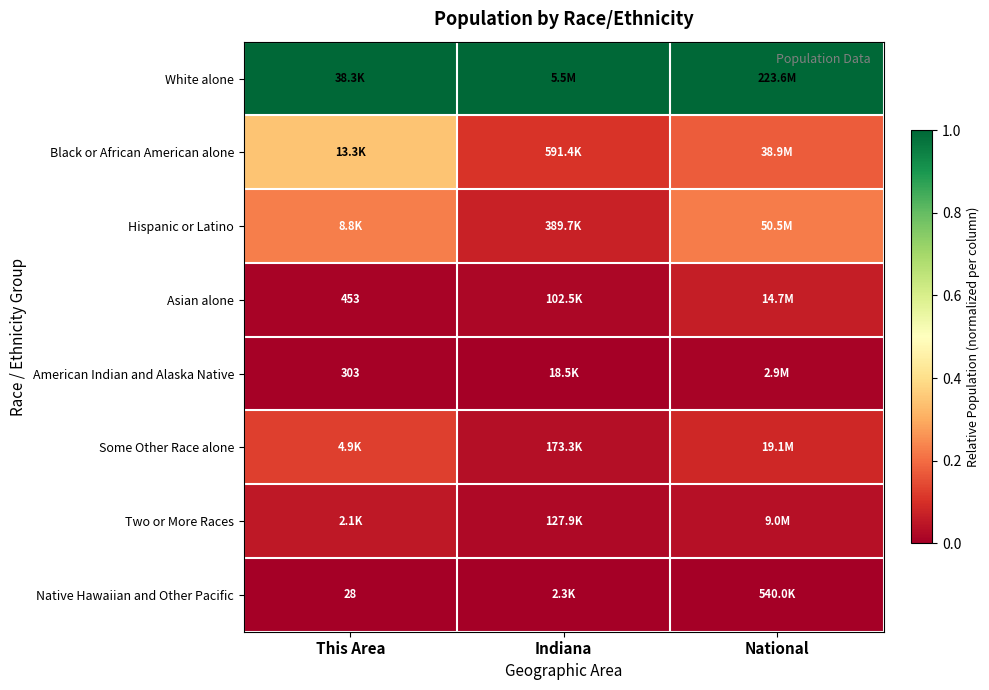

At National, list the series in order from smallest to largest.

Native Hawaiian and Other Pacific, American Indian and Alaska Native, Two or More Races, Asian alone, Some Other Race alone, Black or African American alone, Hispanic or Latino, White alone